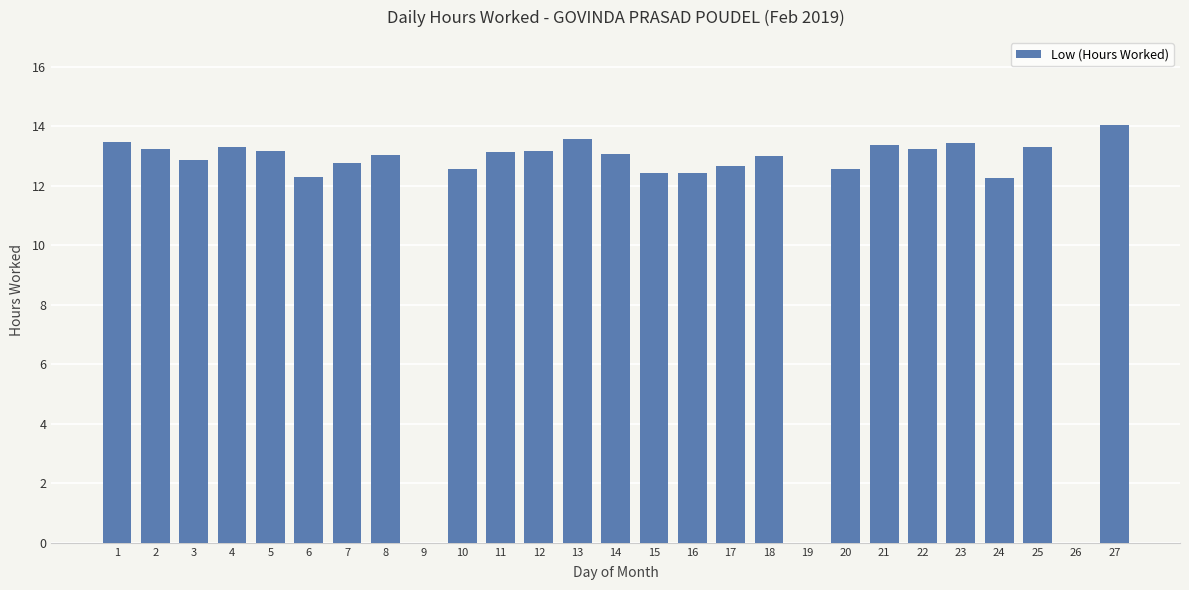

Are the bars horizontal?

No